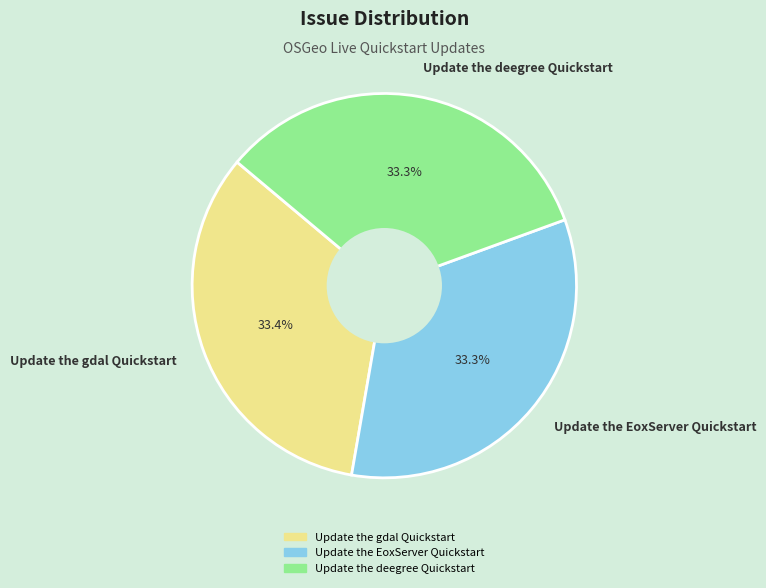

To the nearest percent, what is the combined percentage of Update the EoxServer Quickstart and Update the gdal Quickstart?

67%